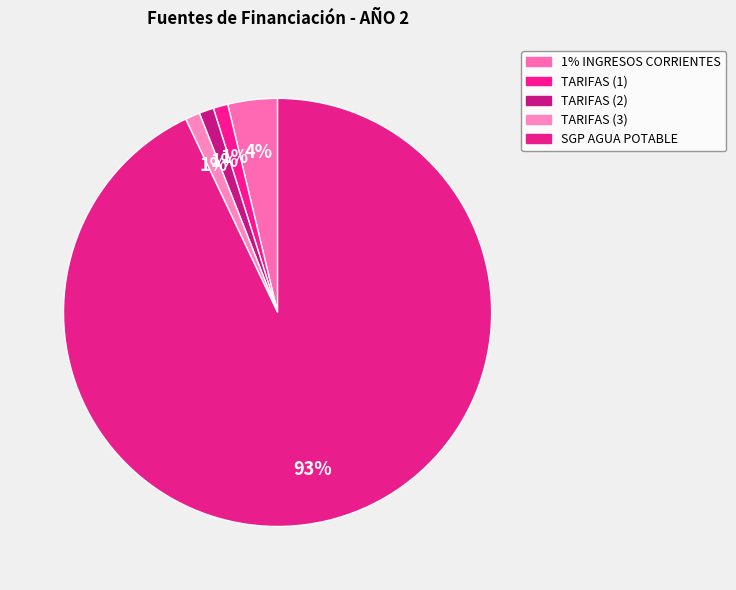

Which category has the smallest portion of the pie?

TARIFAS (1)